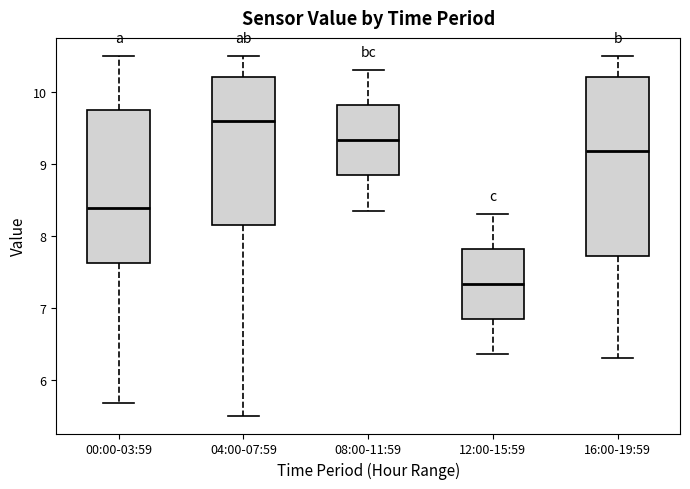

Which box's median line is the lowest?

12:00-15:59